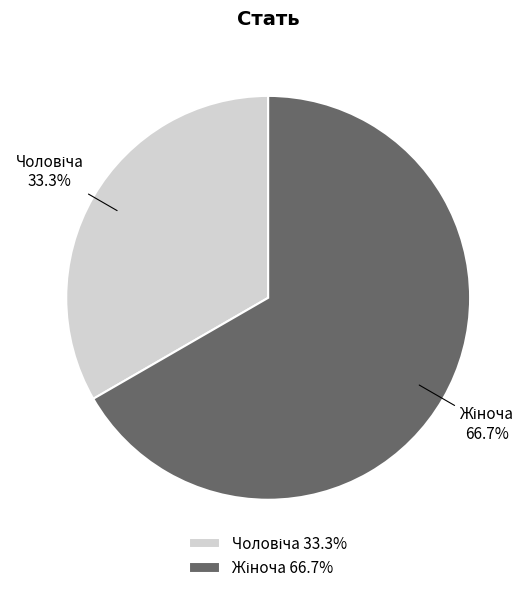

Does any single category account for the majority?

Yes